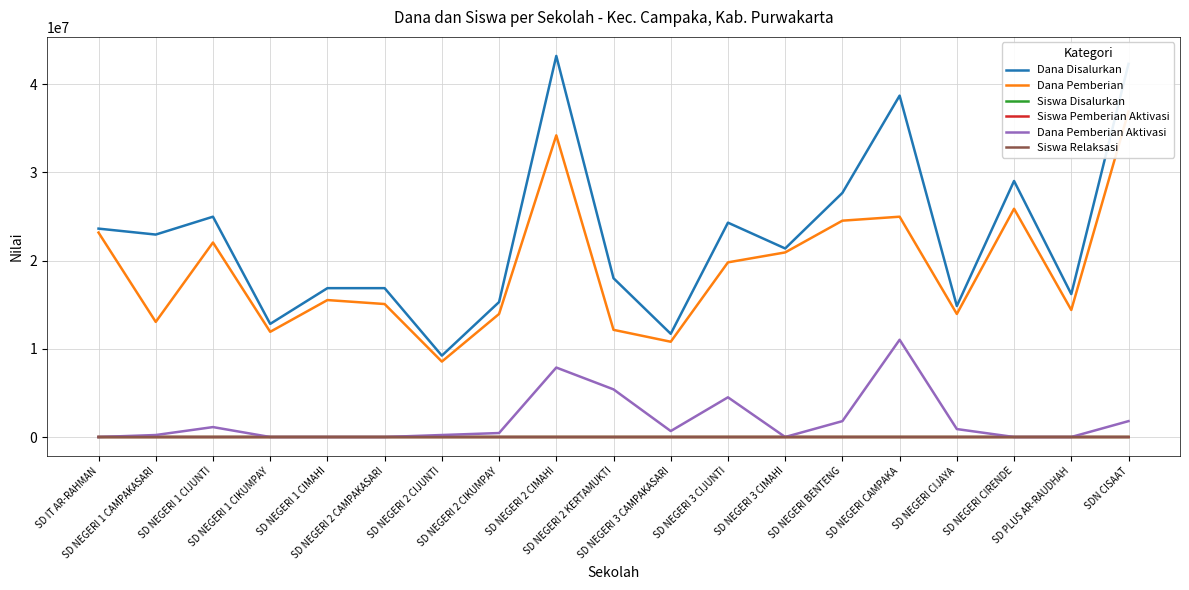

What value does the Dana Pemberian Aktivasi series have at SD NEGERI 2 KERTAMUKTI?

5400000